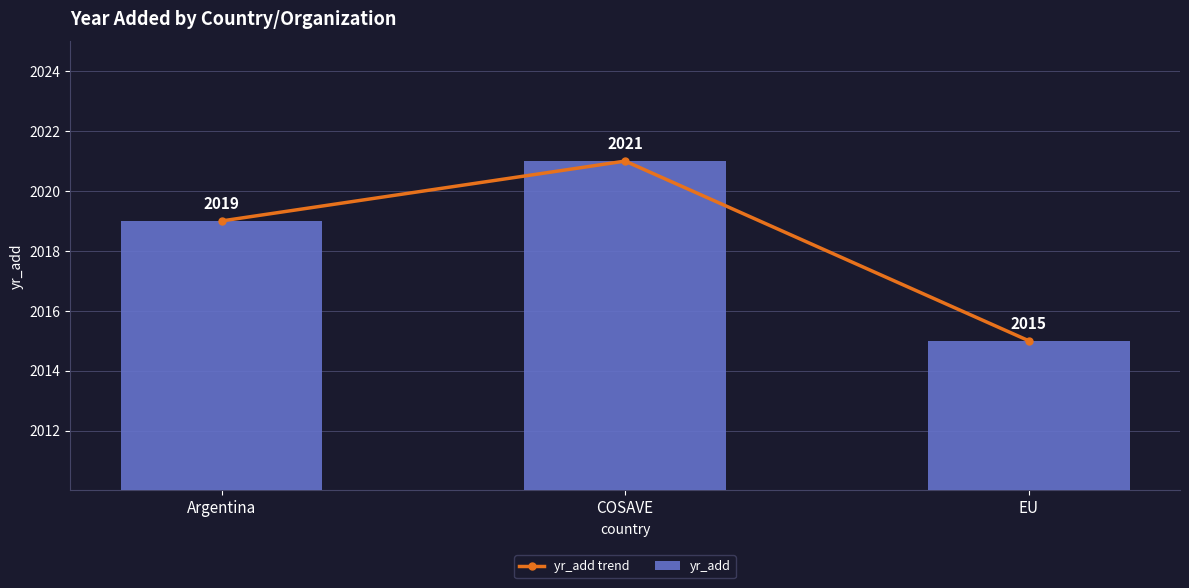

Which has a higher value, Argentina or EU?

Argentina